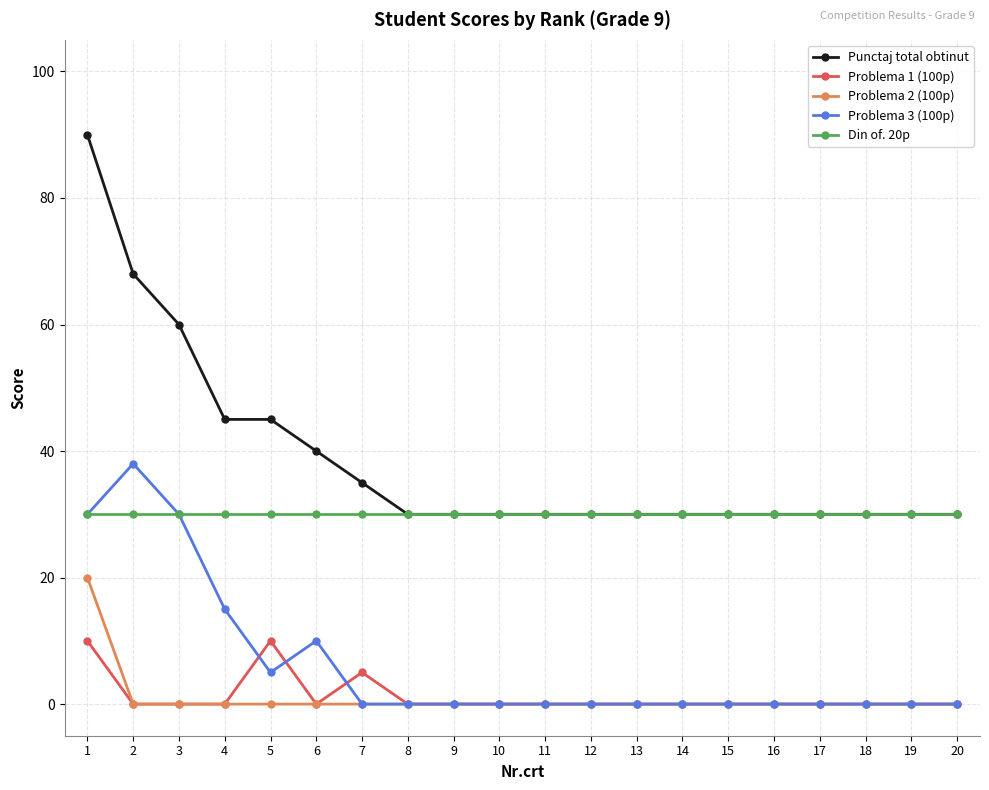

Which series has the widest spread of values?

Punctaj total obtinut